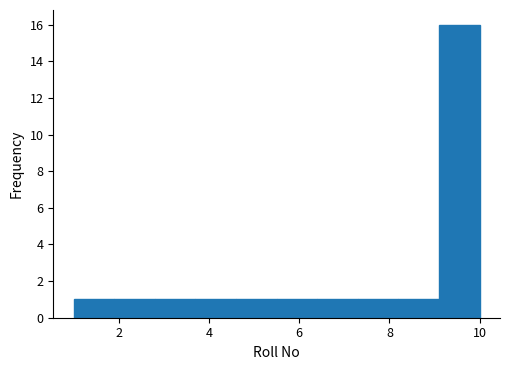

What is the height of the bar covering 1.0 to 1.9 on the x-axis? Neither the bar edges nor the heights are printed on the chart, so give them approximately, as read against the axes.

1